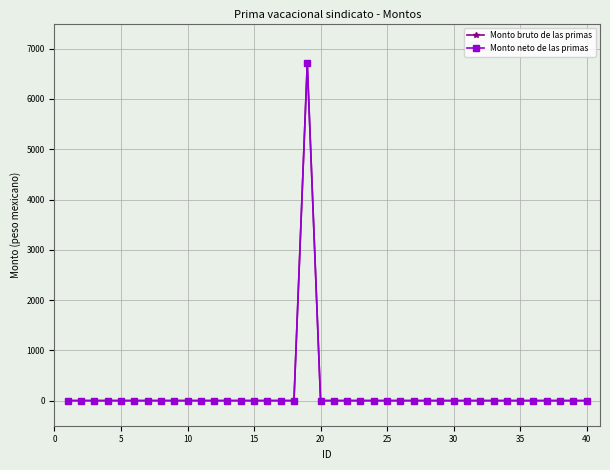

Which series has the largest total across all categories?

Monto bruto de las primas